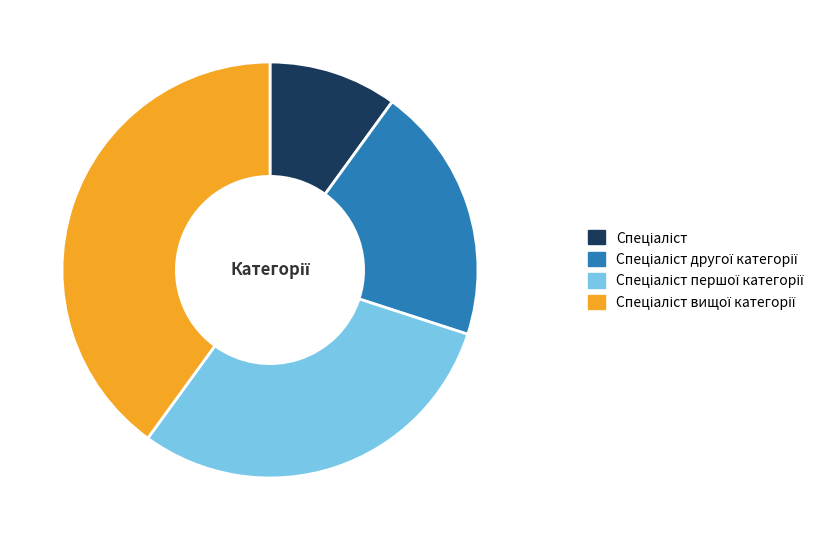

Does any single category account for the majority?

No